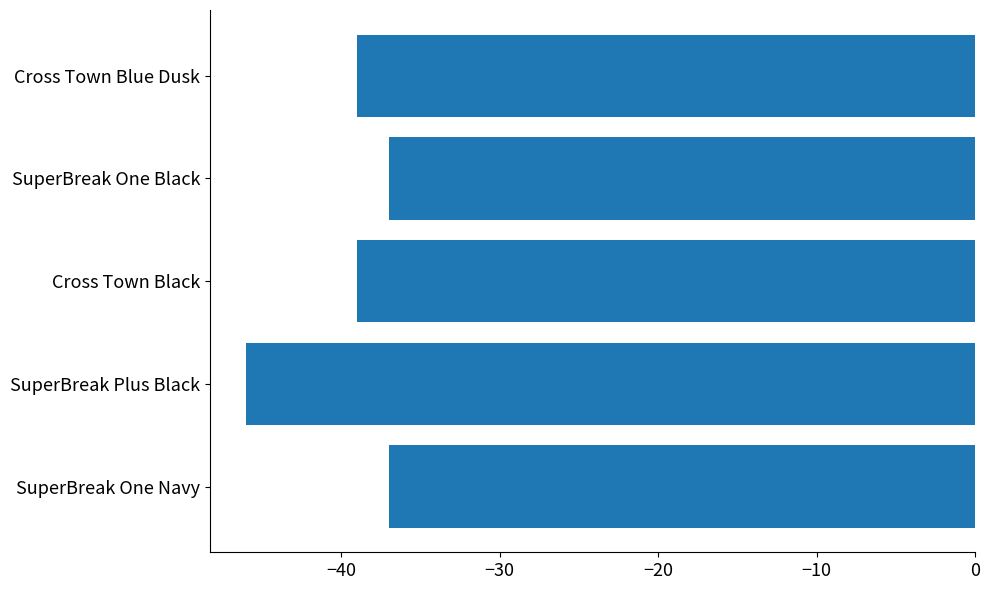

Which has a higher value, Cross Town Black or SuperBreak One Black?

SuperBreak One Black